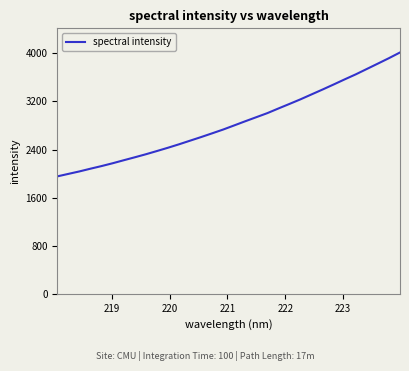

What is the minimum value shown in the chart?

1953.1